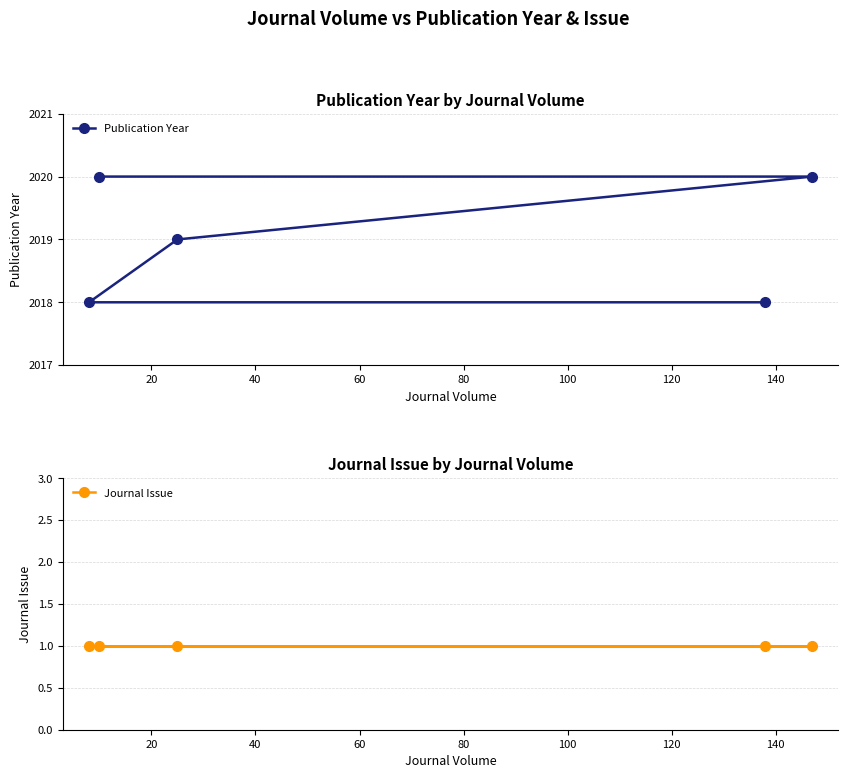

Reading left to right, extract all data points from this chart.

Publication Year: 2018	2020	2019	2018	2020
Journal Issue: 1	1	1	1	1